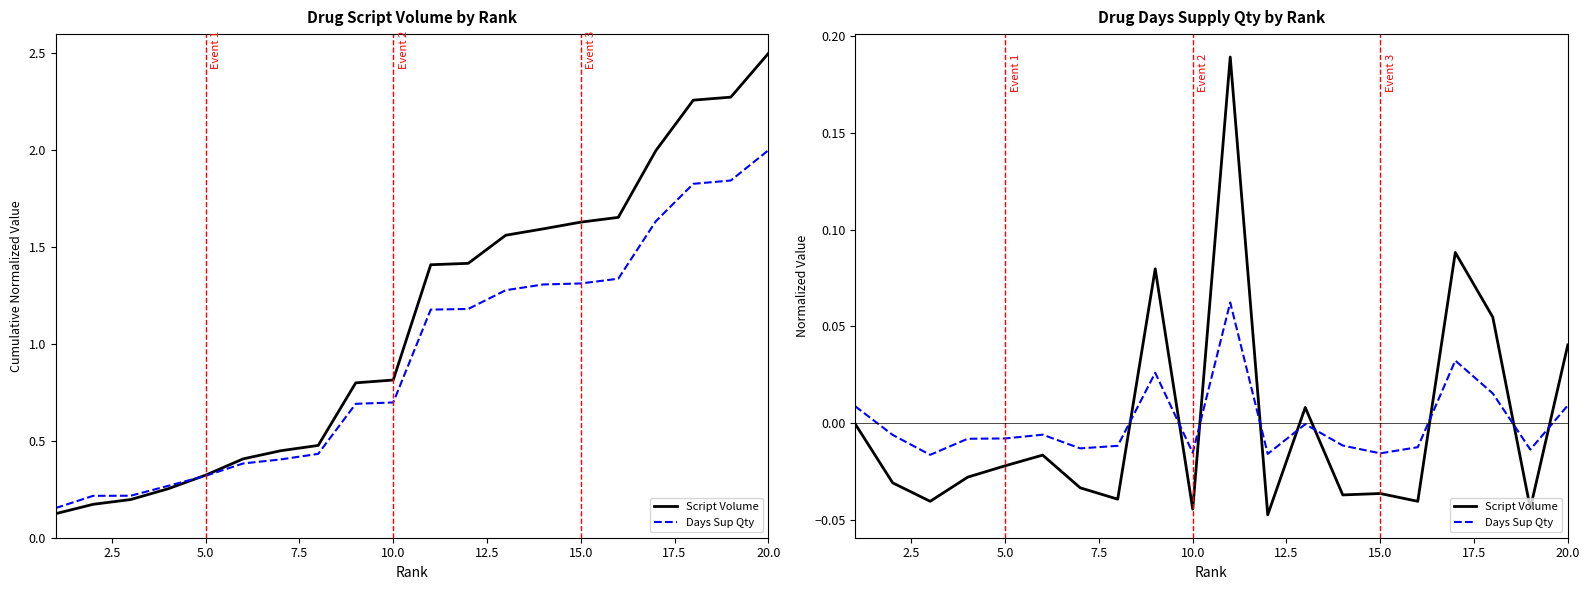

How many categories are shown in the chart?

20